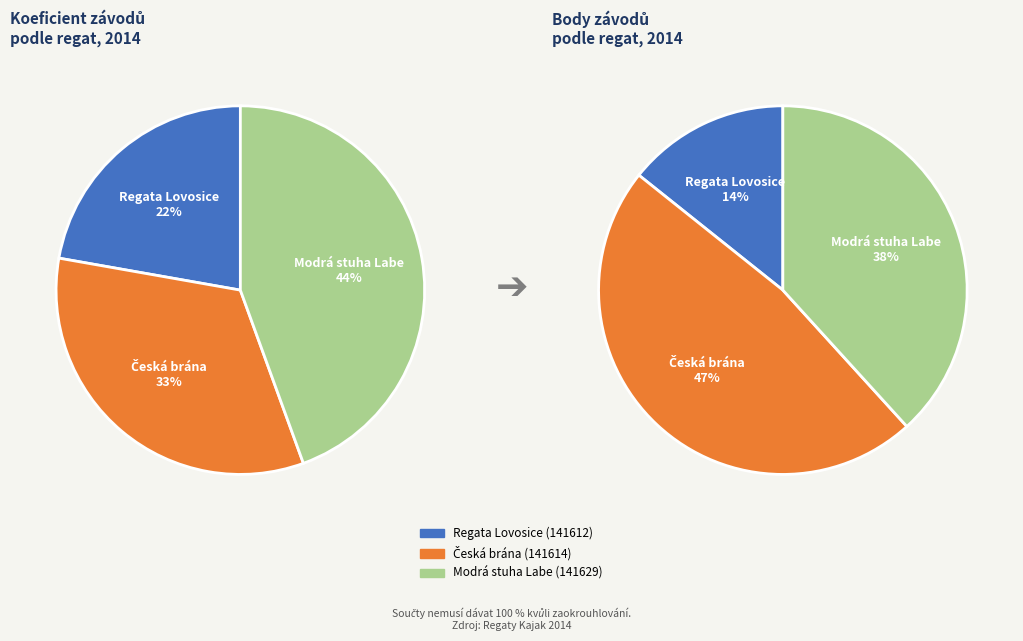

Which category has the biggest portion of the pie?

Modrá stuha Labe (141629)